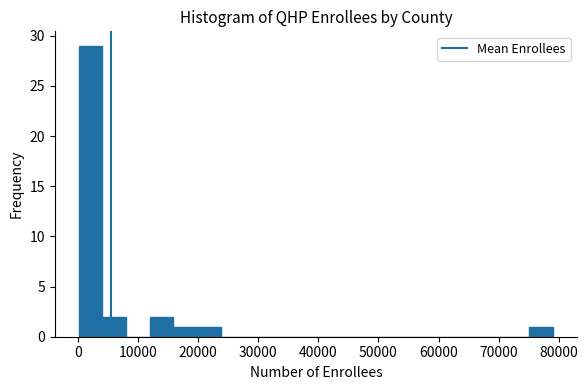

Around what value on the x-axis is the tallest bar? Give the approximate position of its centre, as read against the axis.

2000